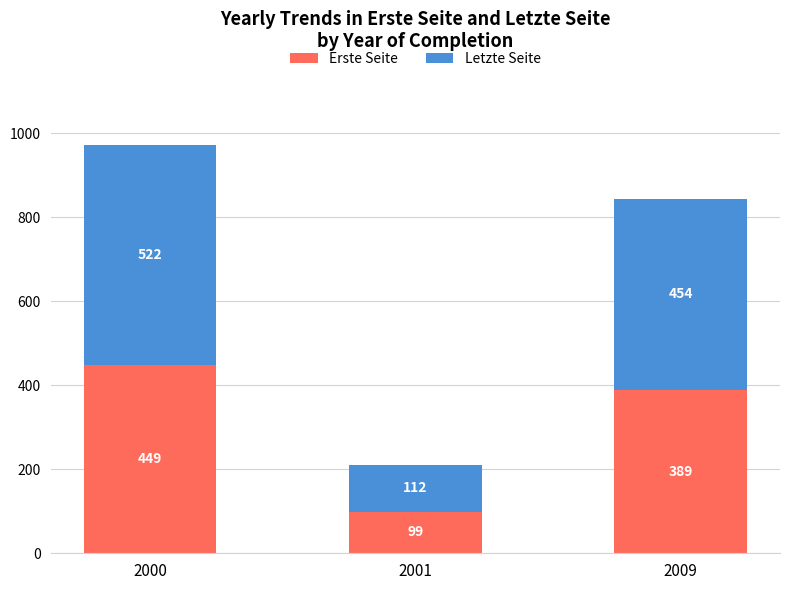

List the labels in order of Erste Seite value, smallest first.

2001, 2009, 2000